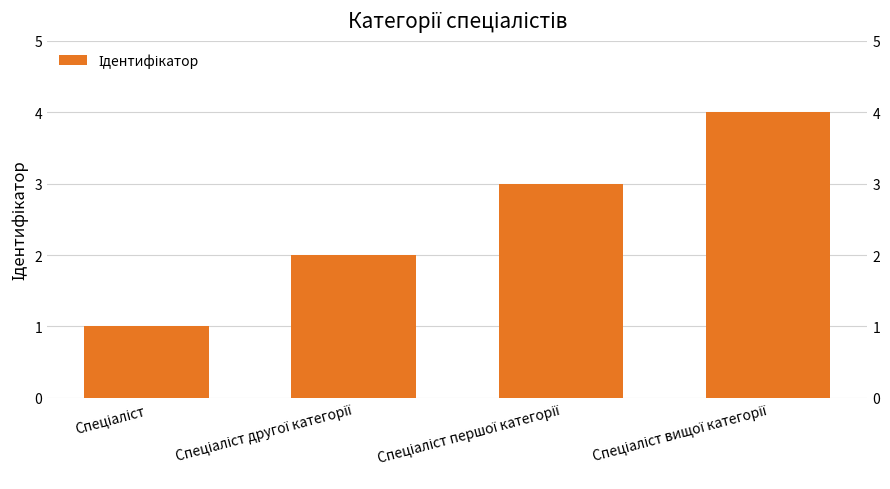

What is the difference between the second highest and minimum values?

2